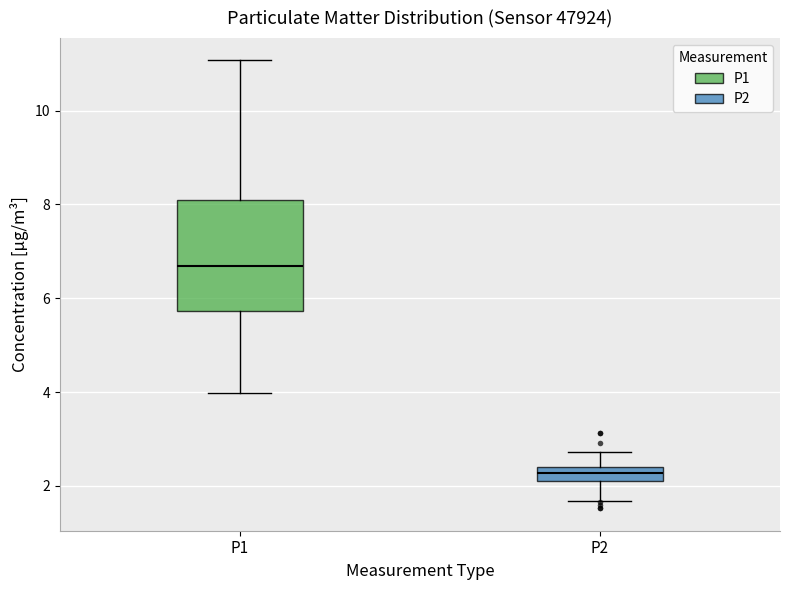

Which box's median line is the lowest?

P2